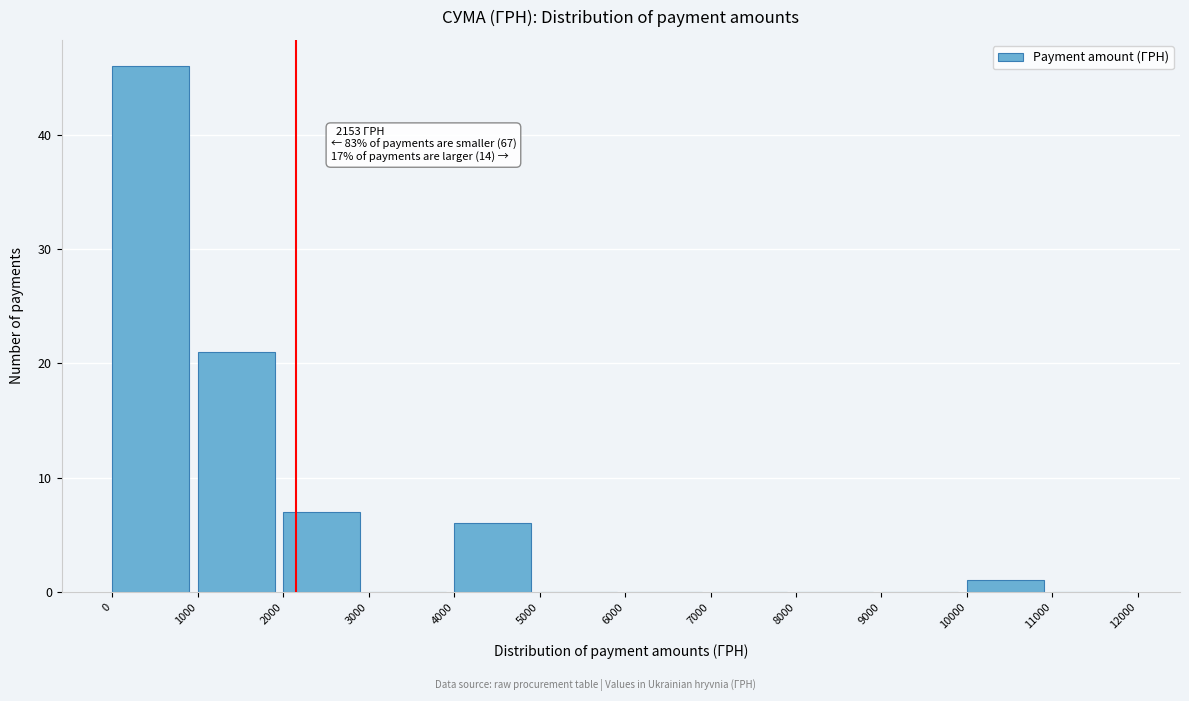

Which range on the x-axis has the tallest bar?

0 to 1000